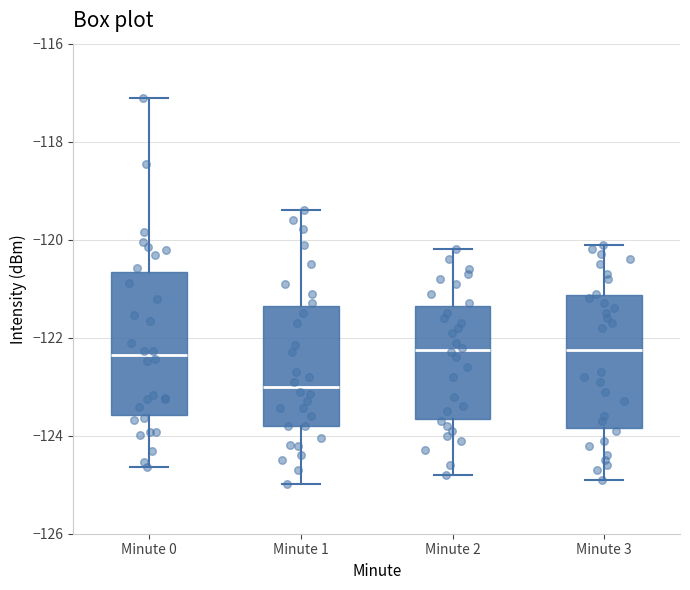

Which box is the tallest, from its lower edge to its upper edge?

Minute 0